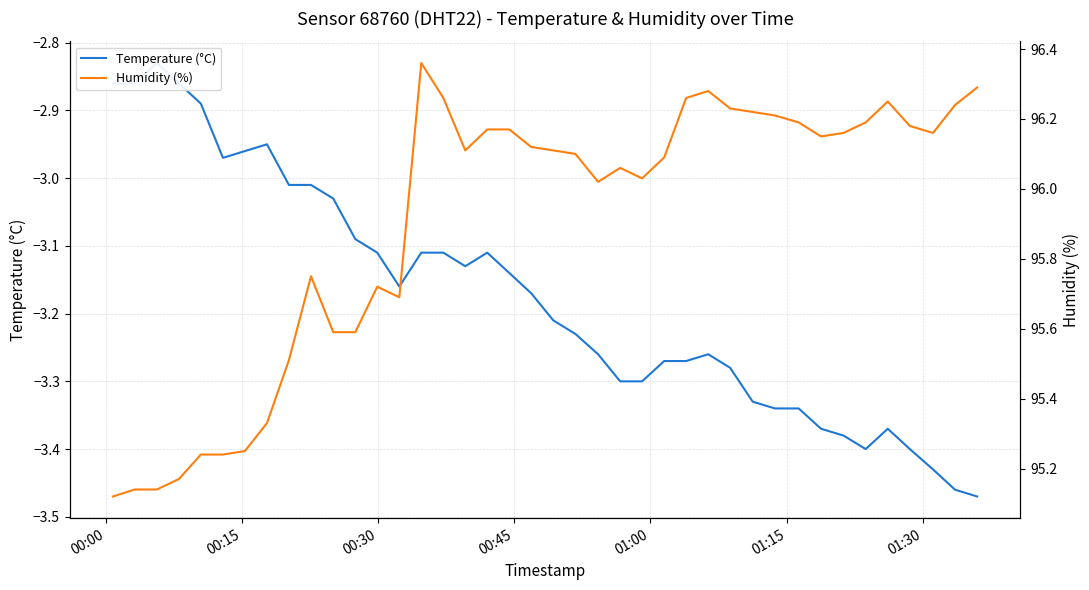

How many data points in Humidity (%) are less than 96?

14